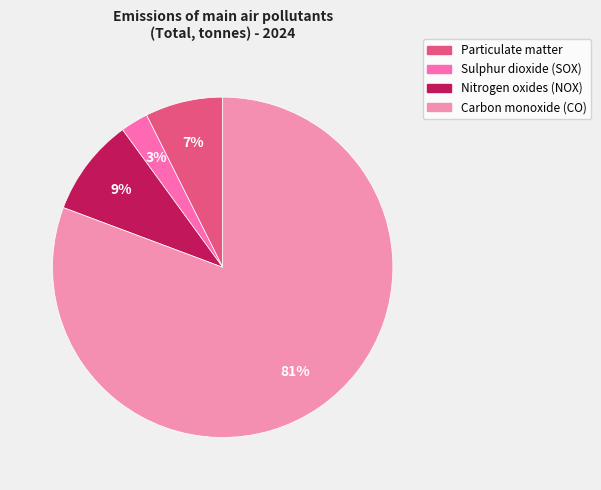

Rank the categories by value from highest to lowest.

Carbon monoxide (CO), Nitrogen oxides (NOX), Particulate matter, Sulphur dioxide (SOX)